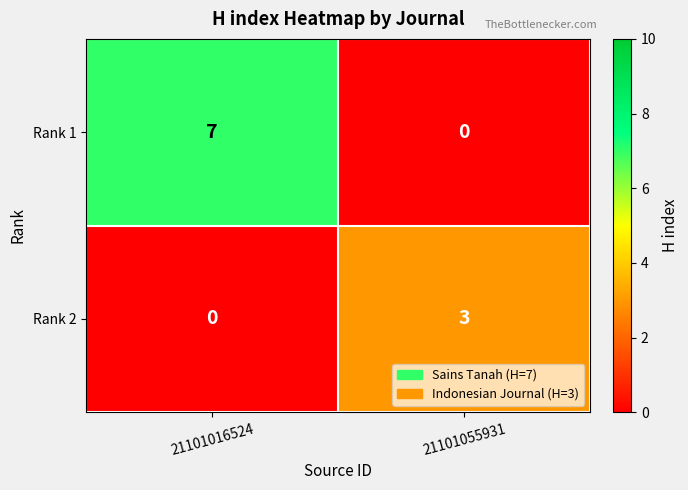

What is the sum of the Rank 1 values at 21101055931 and 21101016524?

7